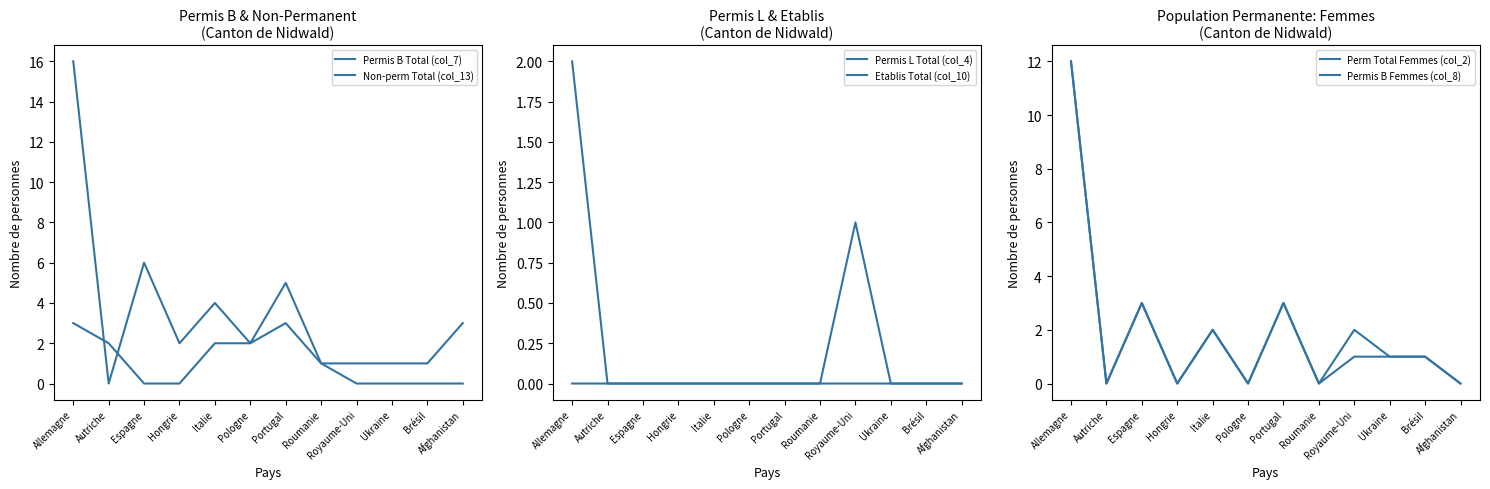

True or false: Perm Total Femmes (col_2) and Permis L Total (col_4) cross at least once.

False